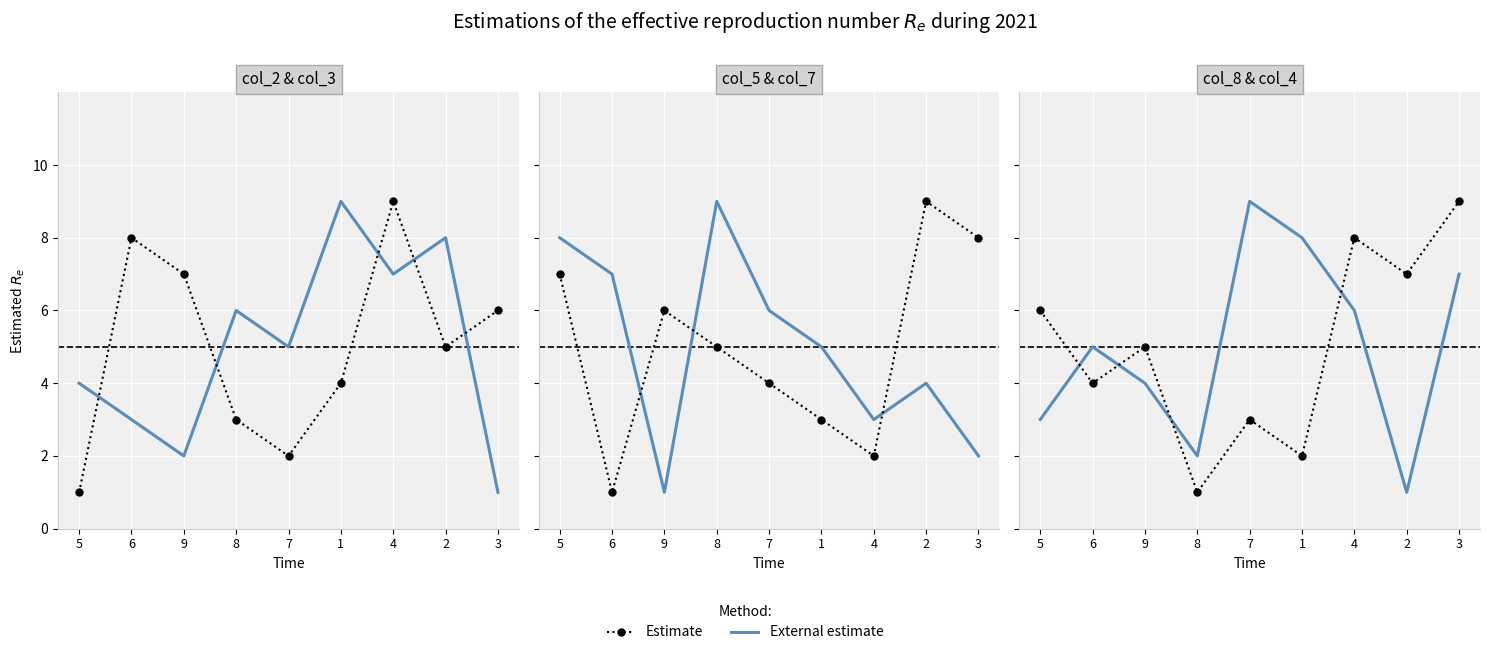

List the series in order of their peak value, lowest first.

External estimate, Estimate